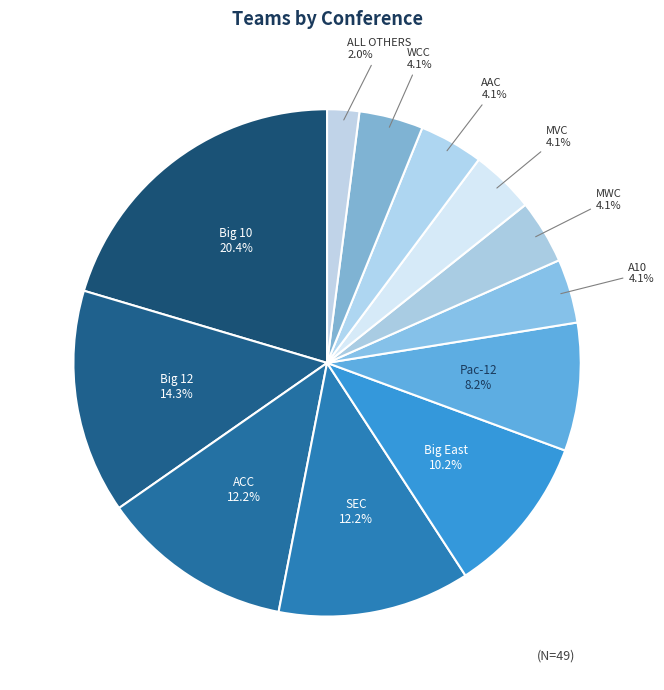

Which slice is the smallest?

ALL OTHERS